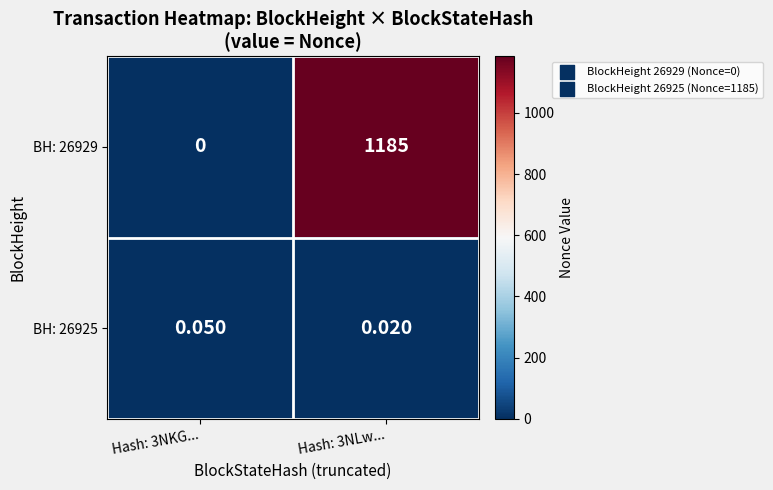

What is the difference between the highest and lowest values at Hash: 3NKG...?

0.1